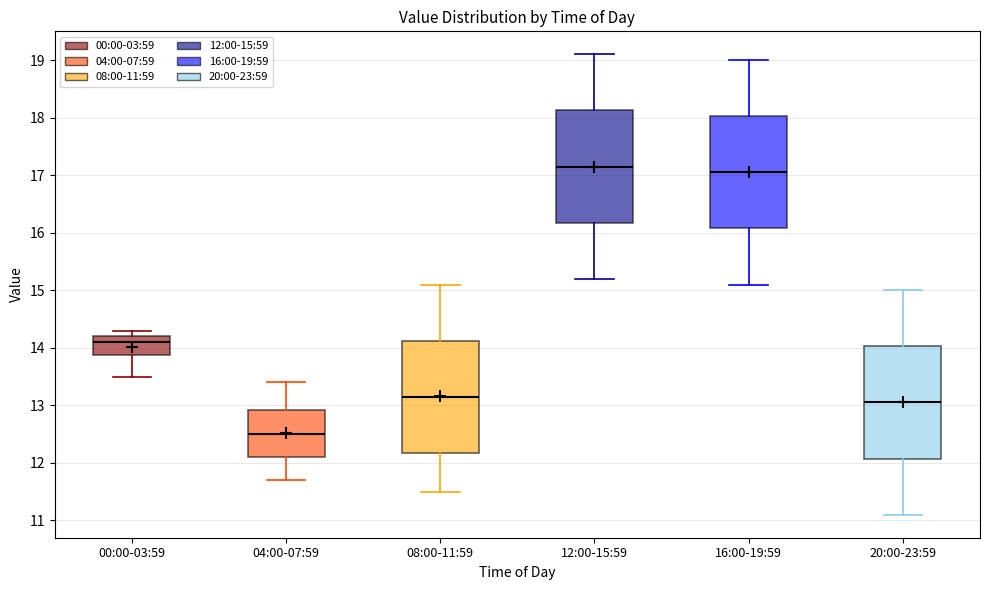

Reading left to right, transcribe this box plot: for each box, give where its median line is, the range the box spans, and where its two whiskers end, as read against the y-axis. The values are not printed on the chart, so give them approximately, as read against the axis.

00:00-03:59: median 14.1, box 13.9 to 14.2, whiskers 13.5 to 14.3
04:00-07:59: median 12.5, box 12.1 to 12.9, whiskers 11.7 to 13.4
08:00-11:59: median 13.2, box 12.2 to 14.1, whiskers 11.5 to 15.1
12:00-15:59: median 17.2, box 16.2 to 18.1, whiskers 15.2 to 19.1
16:00-19:59: median 17.1, box 16.1 to 18.0, whiskers 15.1 to 19.0
20:00-23:59: median 13.1, box 12.1 to 14.0, whiskers 11.1 to 15.0